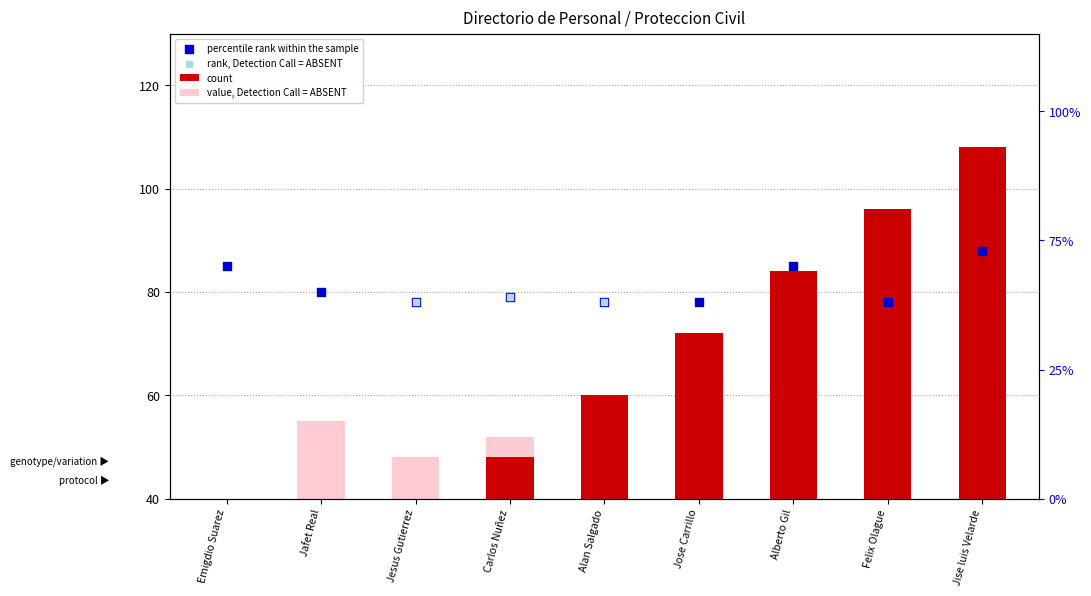

What is the change in value from Jesus Gutierrez to Carlos Nuñez?

+12